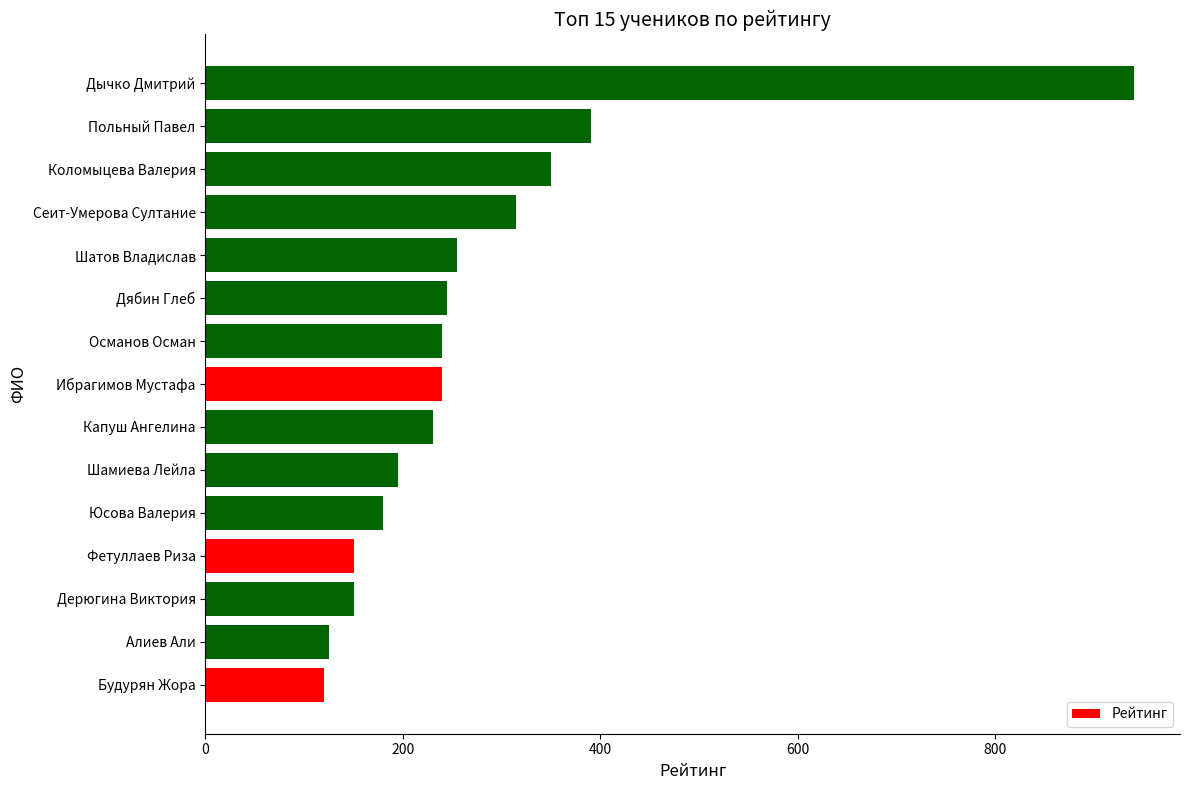

Are the bars horizontal?

Yes